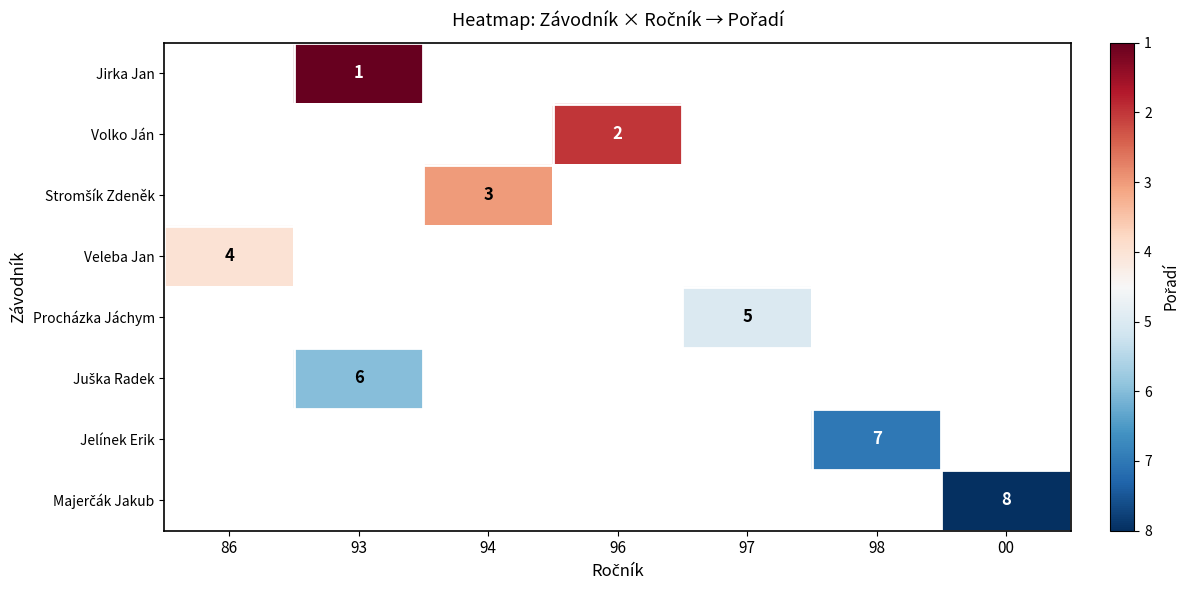

The Veleba Jan series shows 4 at 86. True or false?

True